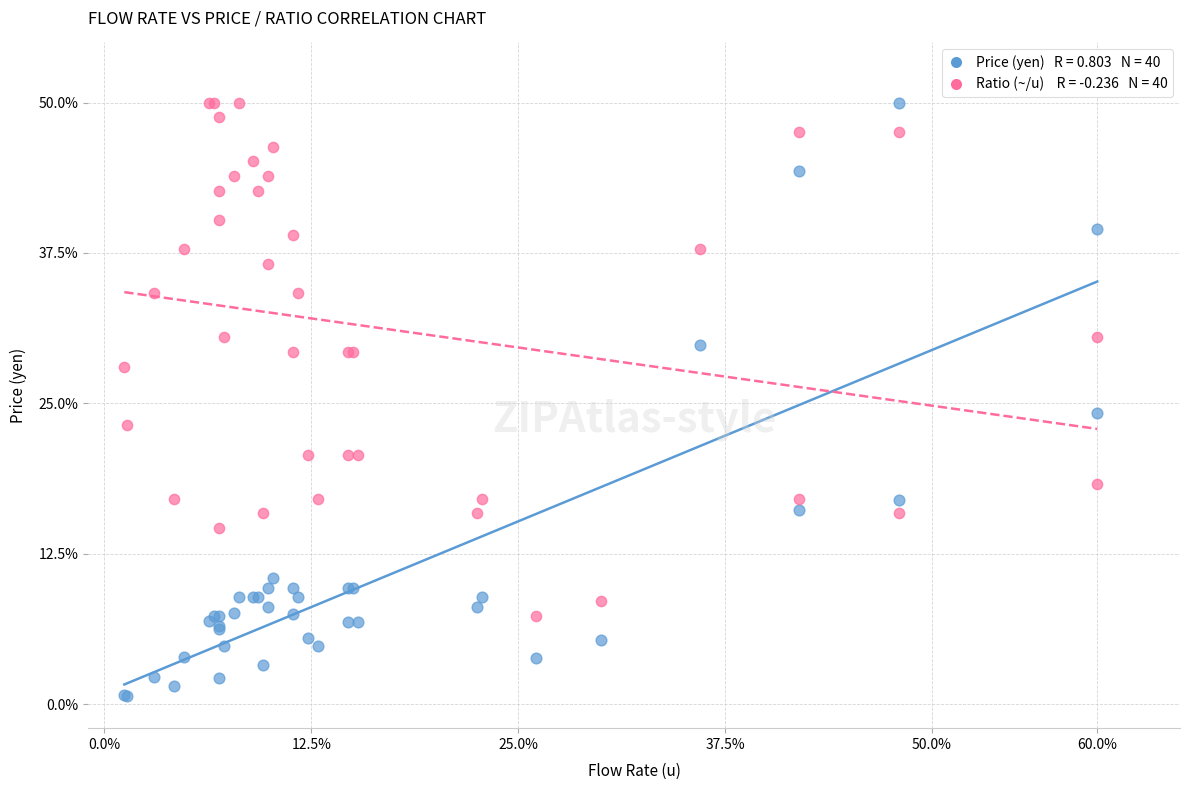

Across all series, what Y value is closest to 25?

24.2